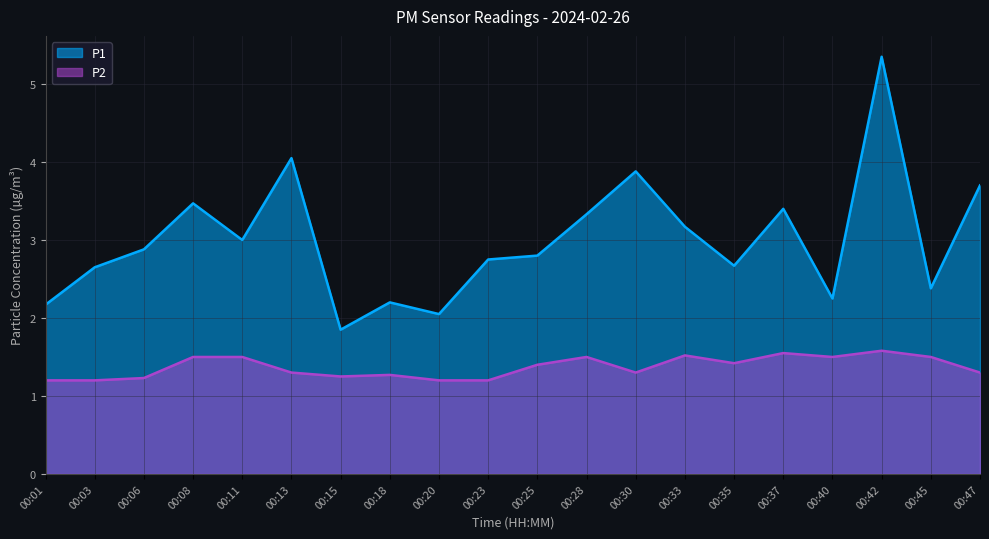

In P1, how many points are lower than both neighbors (excluding endpoints)?

6